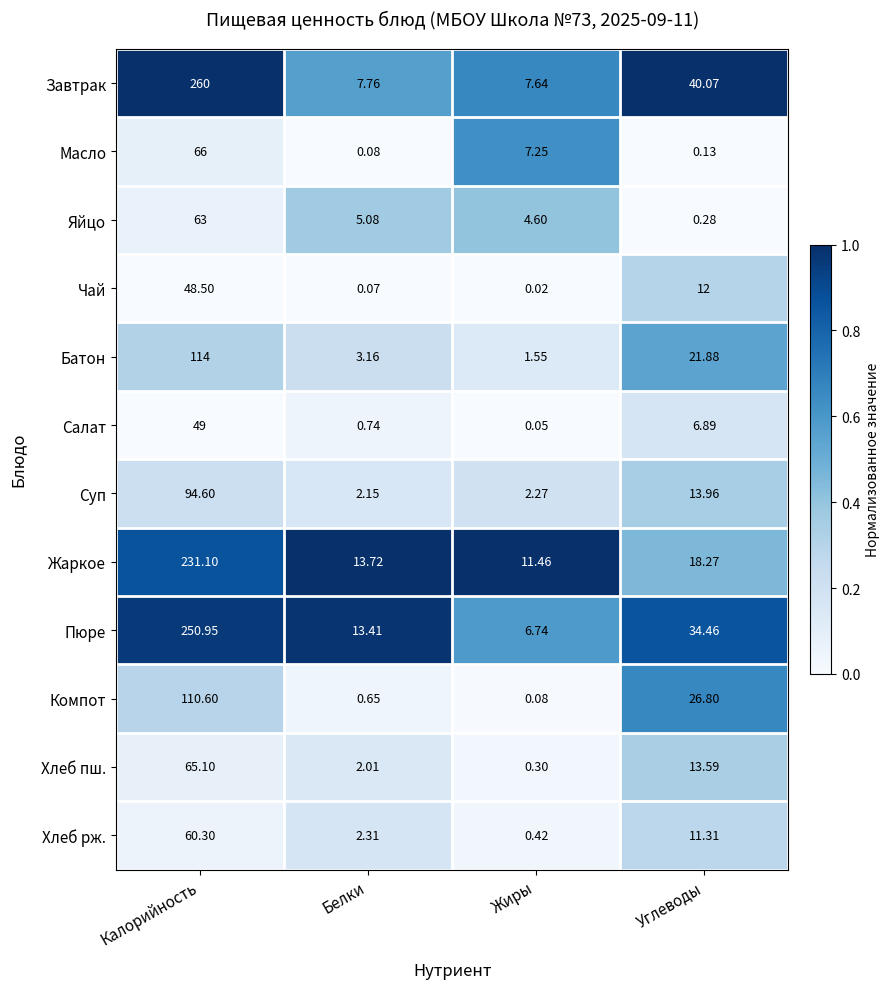

Which label corresponds to the largest value in the chart?

Калорийность